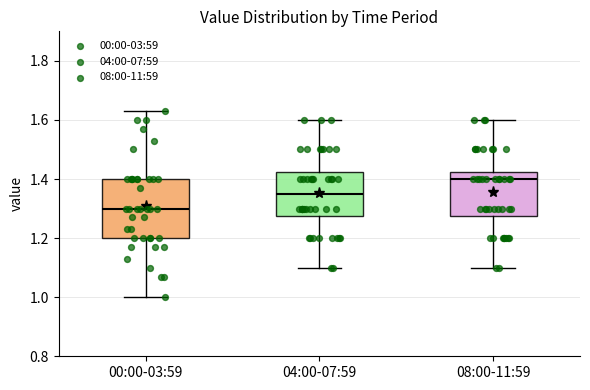

Reading left to right, transcribe this box plot: for each box, give where its median line is, the range the box spans, and where its two whiskers end, as read against the y-axis. The values are not printed on the chart, so give them approximately, as read against the axis.

00:00-03:59: median 1.30, box 1.20 to 1.40, whiskers 1.00 to 1.64
04:00-07:59: median 1.36, box 1.28 to 1.42, whiskers 1.10 to 1.60
08:00-11:59: median 1.40, box 1.28 to 1.42, whiskers 1.10 to 1.60